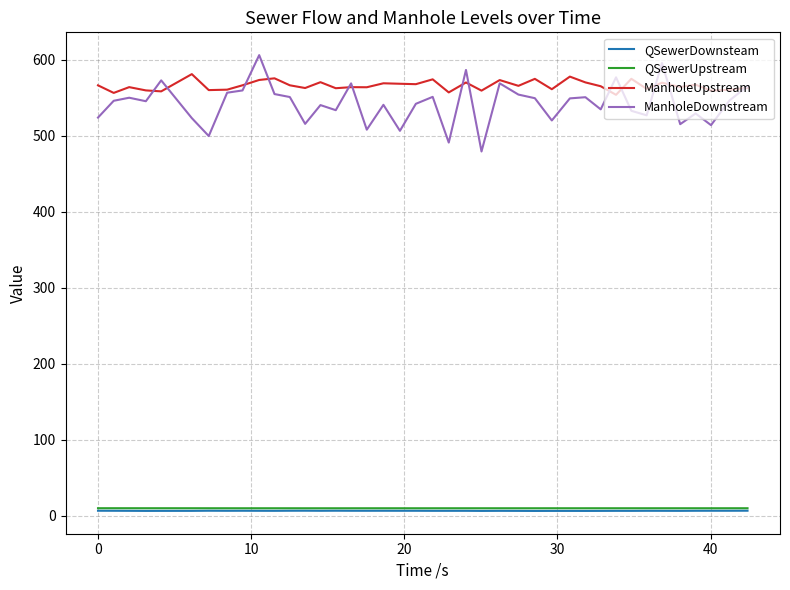

What is the lowest value of the ManholeUpstream series?

554.1